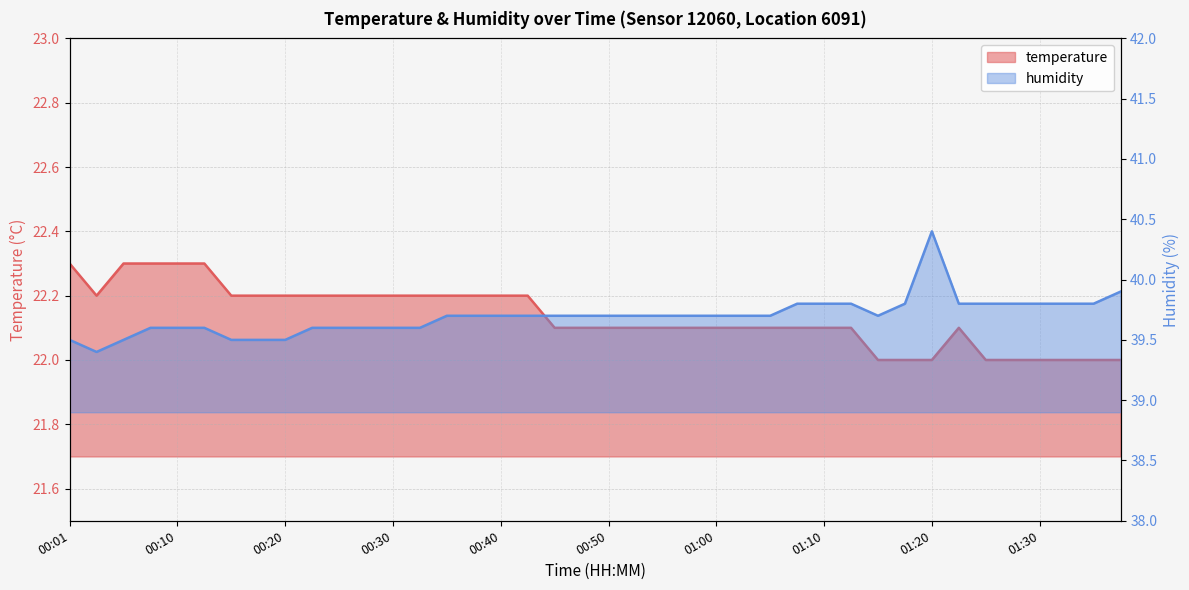

True or false: temperature and humidity cross at least once.

False